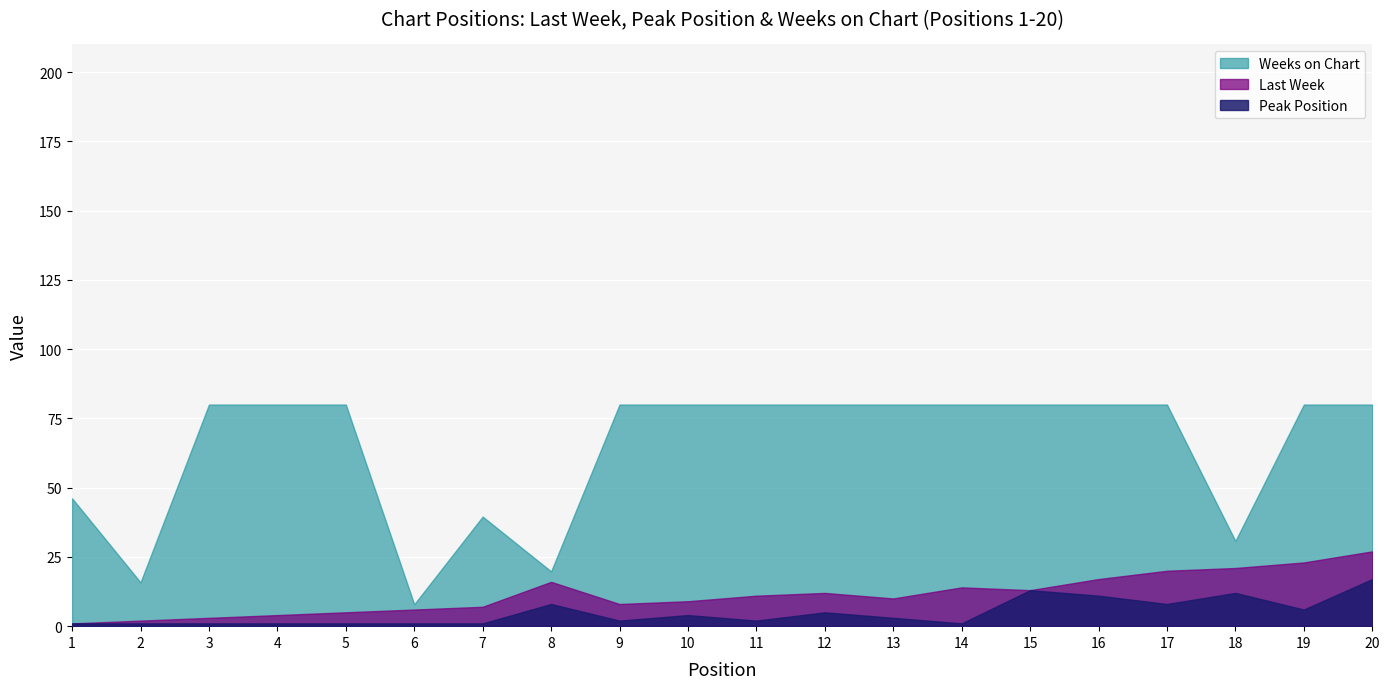

Which series has the largest total across all categories?

Weeks on Chart